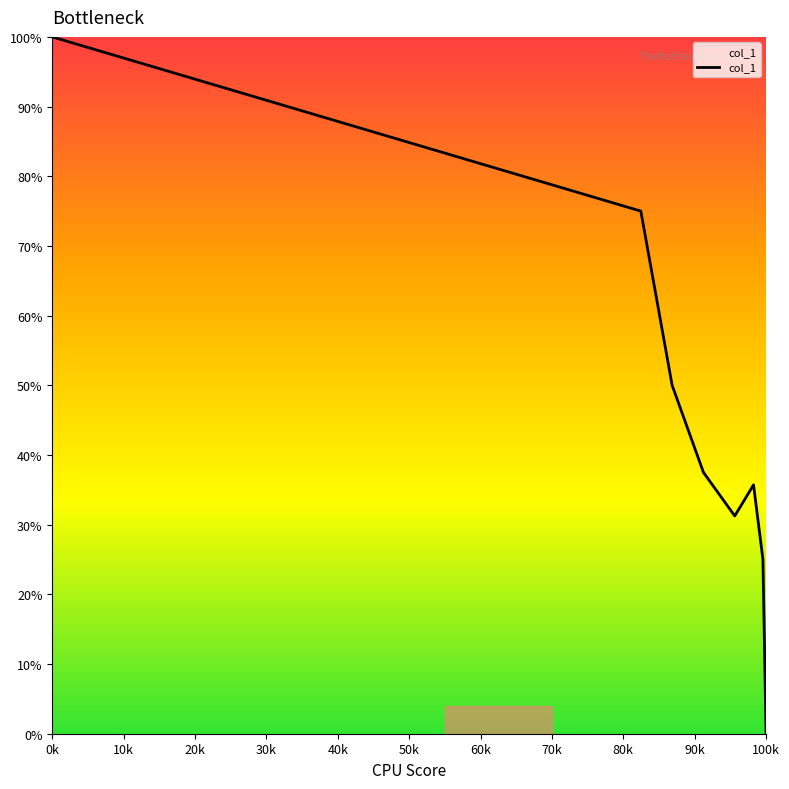

True or false: the data has more than 1 interior local peaks.

False